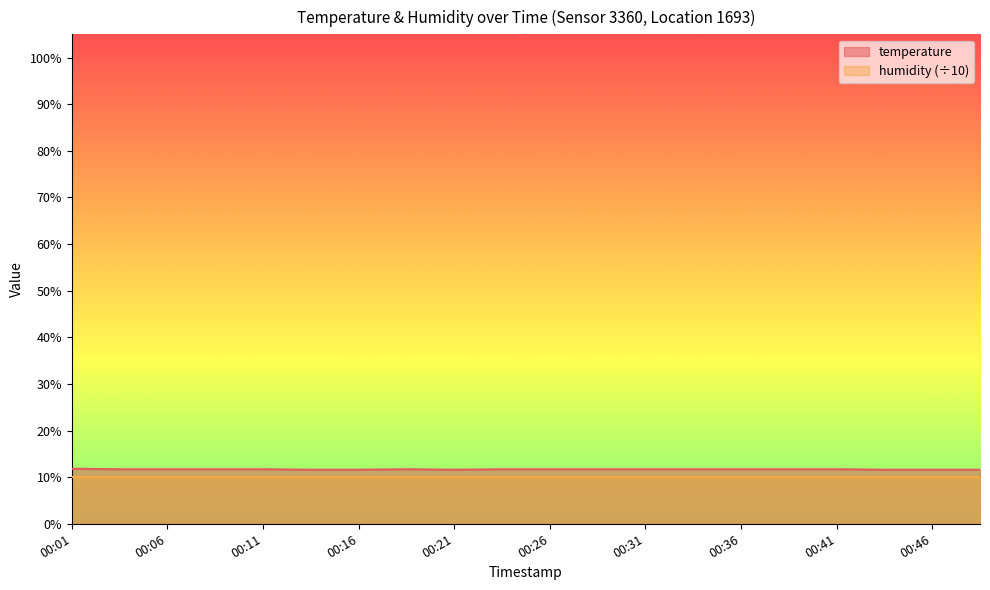

List the labels in order of value, largest first.

00:01, 00:03, 00:06, 00:08, 00:11, 00:18, 00:23, 00:26, 00:28, 00:31, 00:33, 00:36, 00:38, 00:41, 00:13, 00:16, 00:21, 00:43, 00:46, 00:48